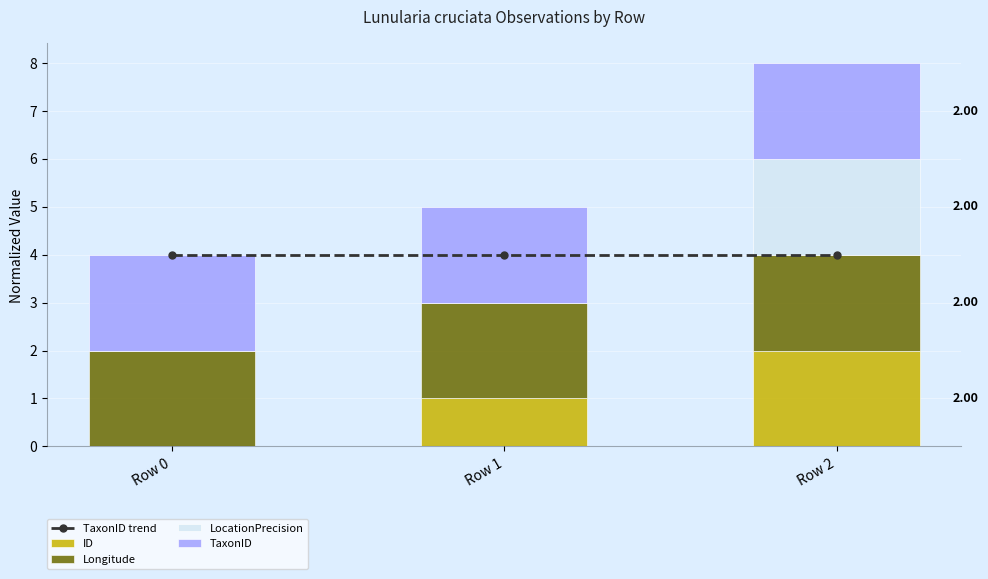

What is the sum of all ID values?

3.0